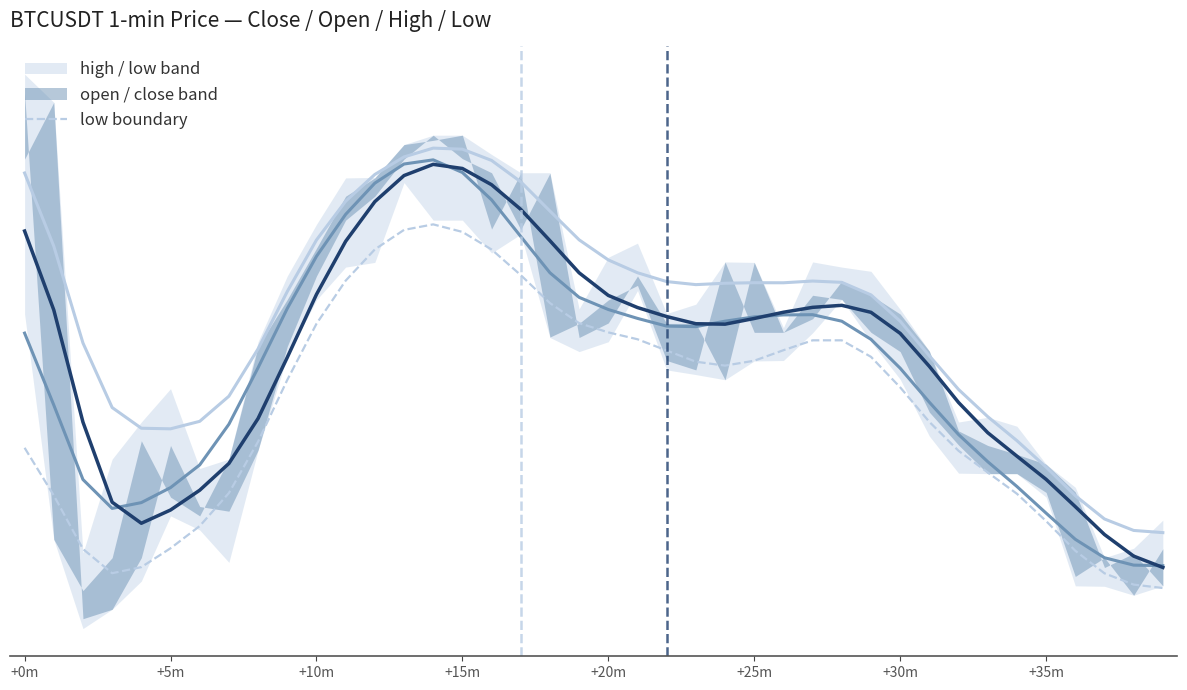

Which has a higher value, 12 or 36?

12